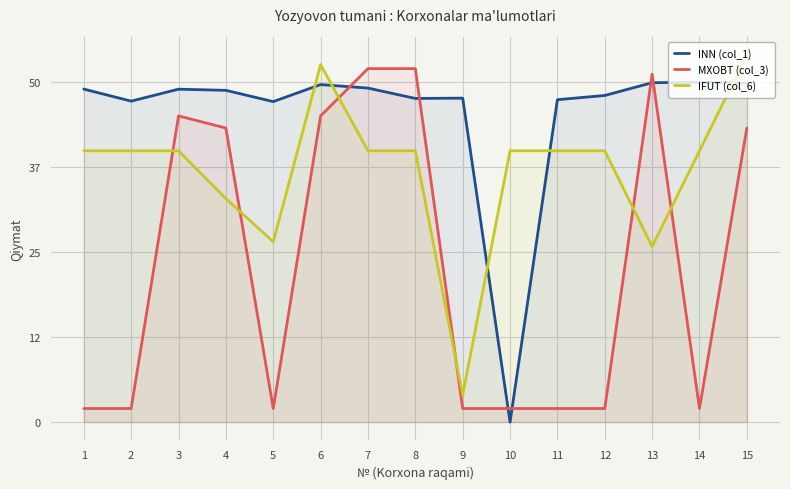

At how many categories does at least one series exceed 15?

15